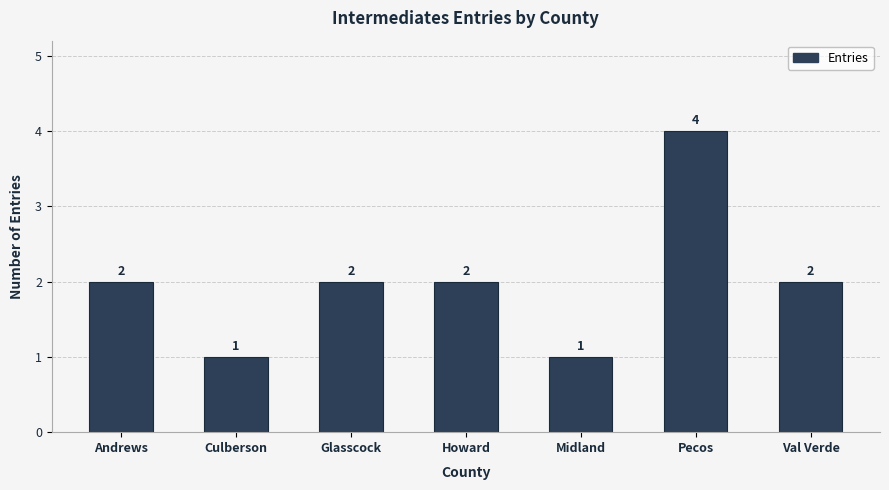

What is the label of the 4th bar from the left?

Howard